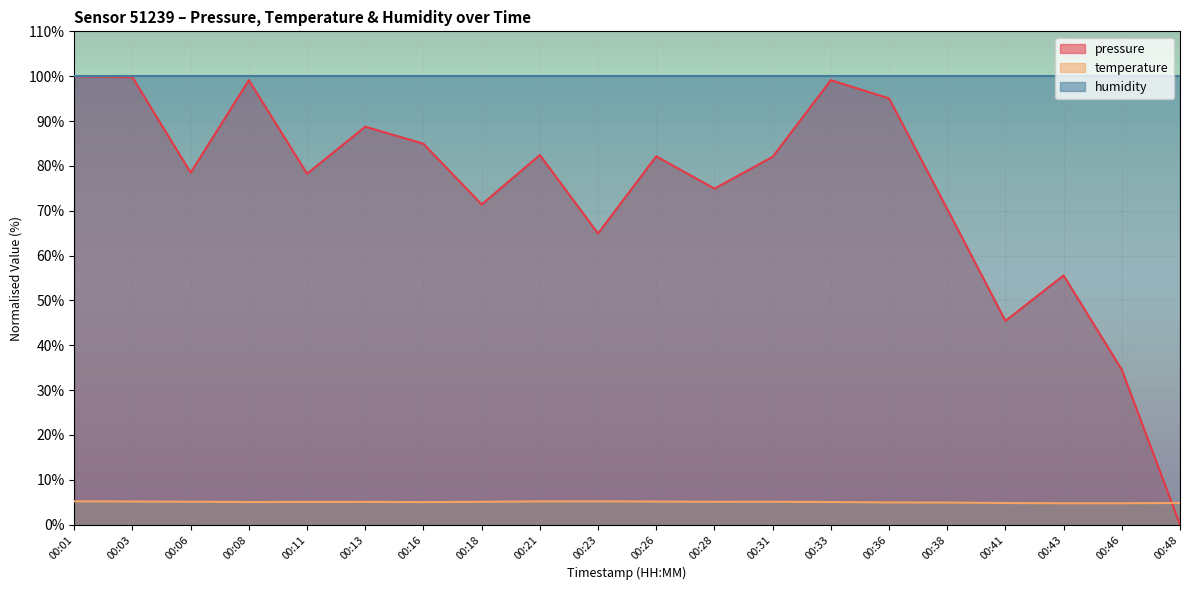

What is the maximum value shown in the chart?

100.0